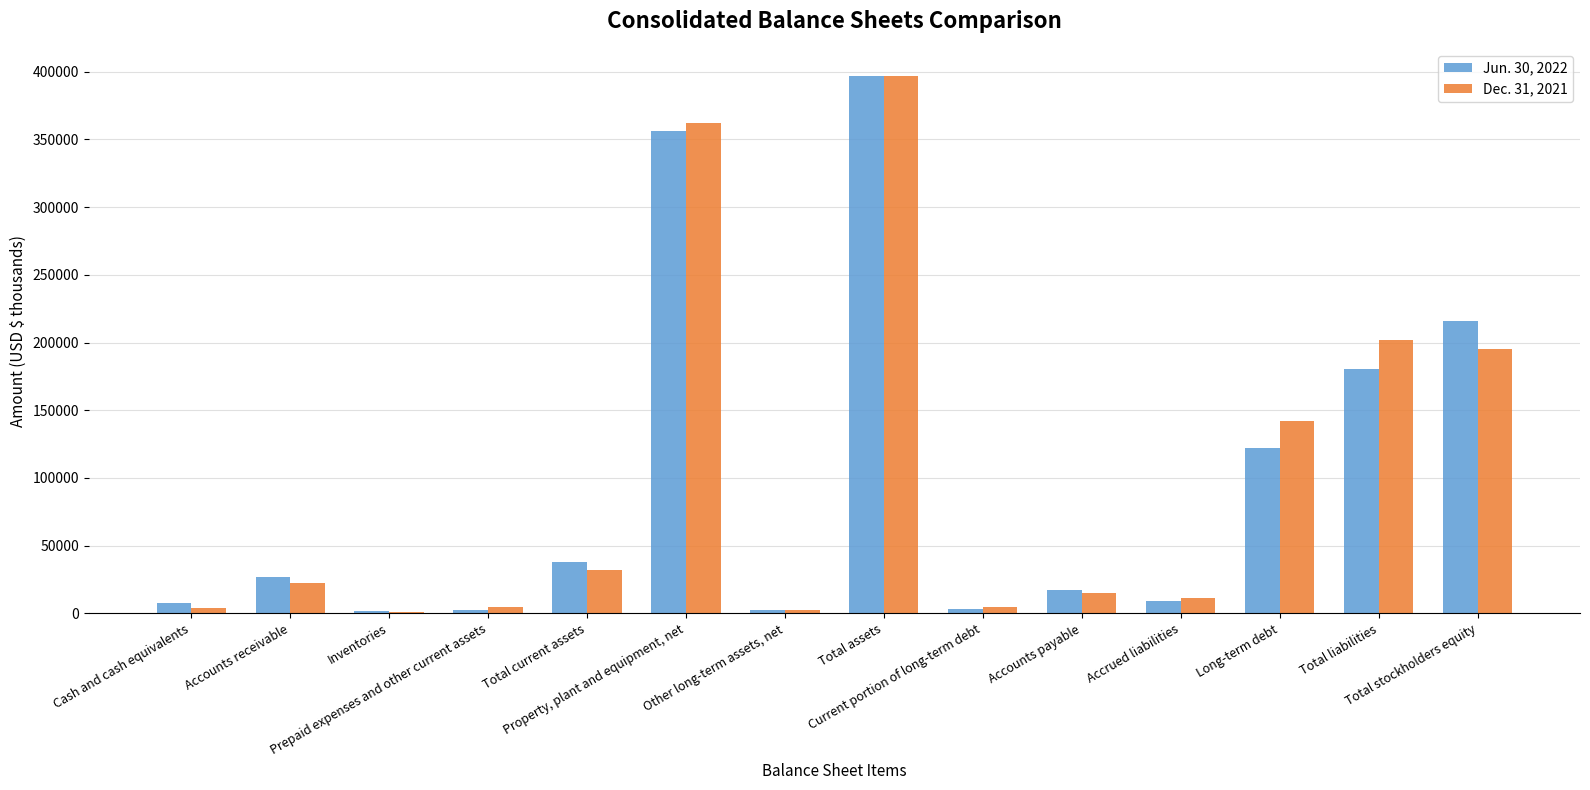

Between Accounts receivable and Current portion of long-term debt, which is larger?

Accounts receivable